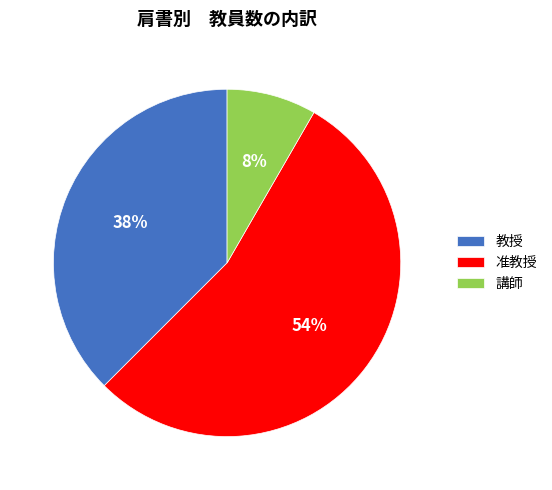

Approximately how many times larger is the value at 准教授 compared to 教授?

1.4